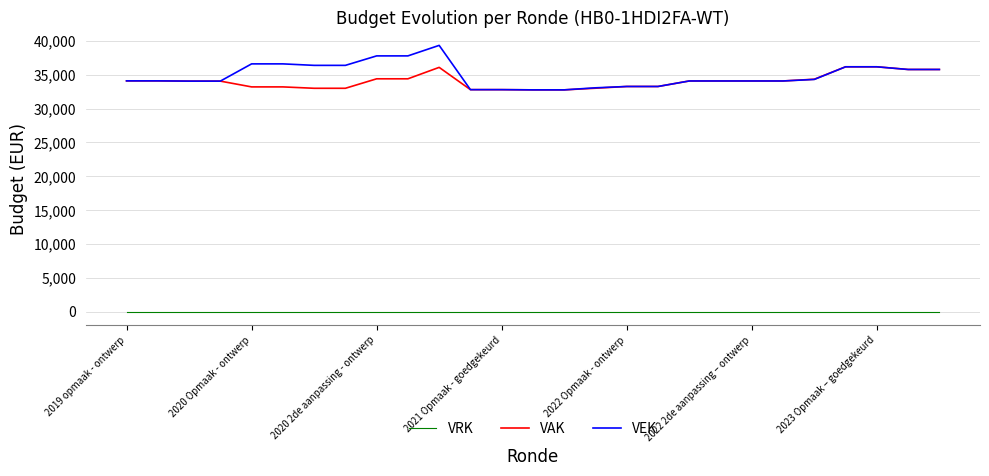

True or false: VEK and VRK cross at least once.

False